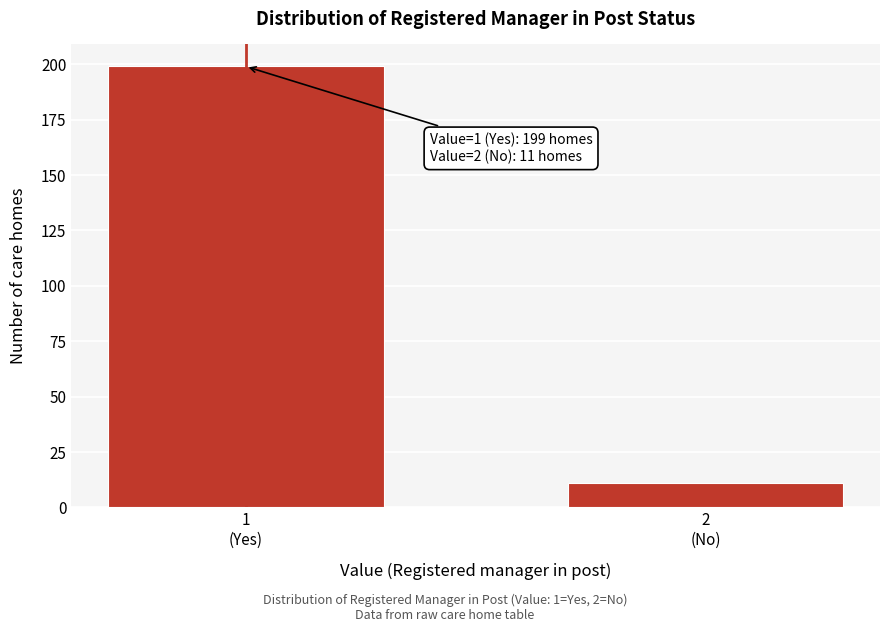

Reading left to right, transcribe all the data shown in this chart.

199	11